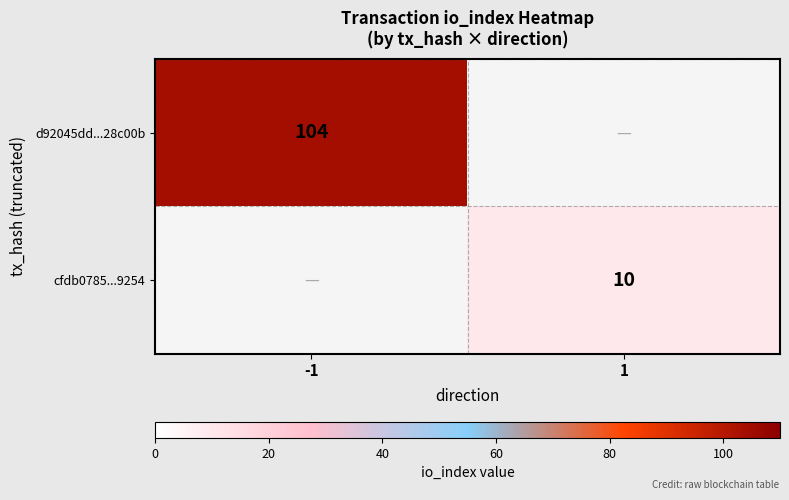

The cfdb0785...9254 series shows 10 at 1. True or false?

True